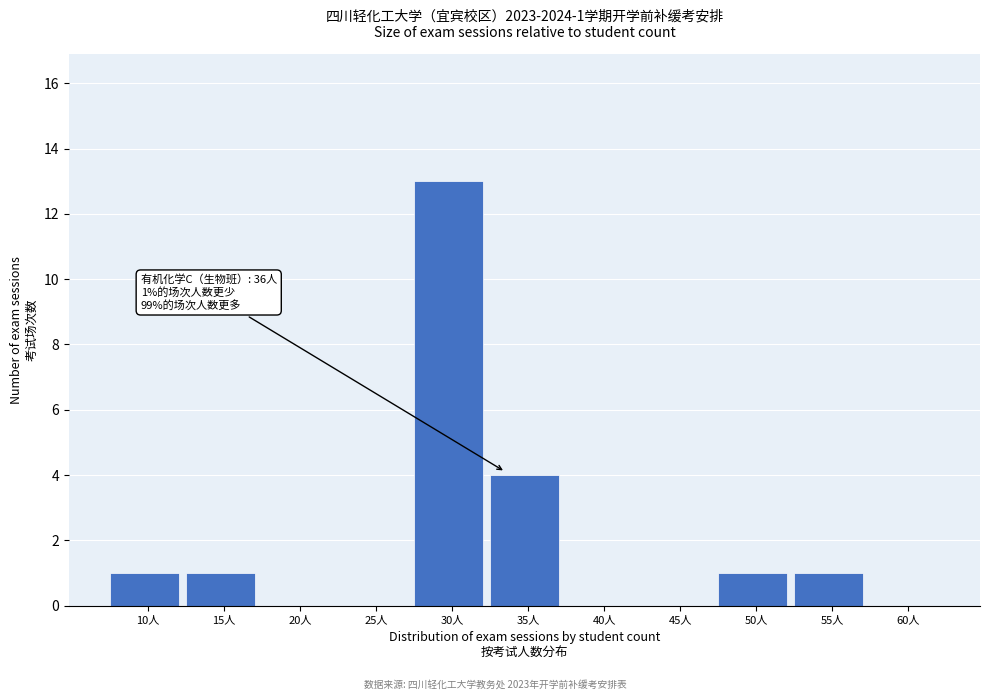

Reading left to right, extract all data points from this chart.

10人=1	15人=1	20人=0	25人=0	30人=13	35人=4	40人=0	45人=0	50人=1	55人=1	60人=0